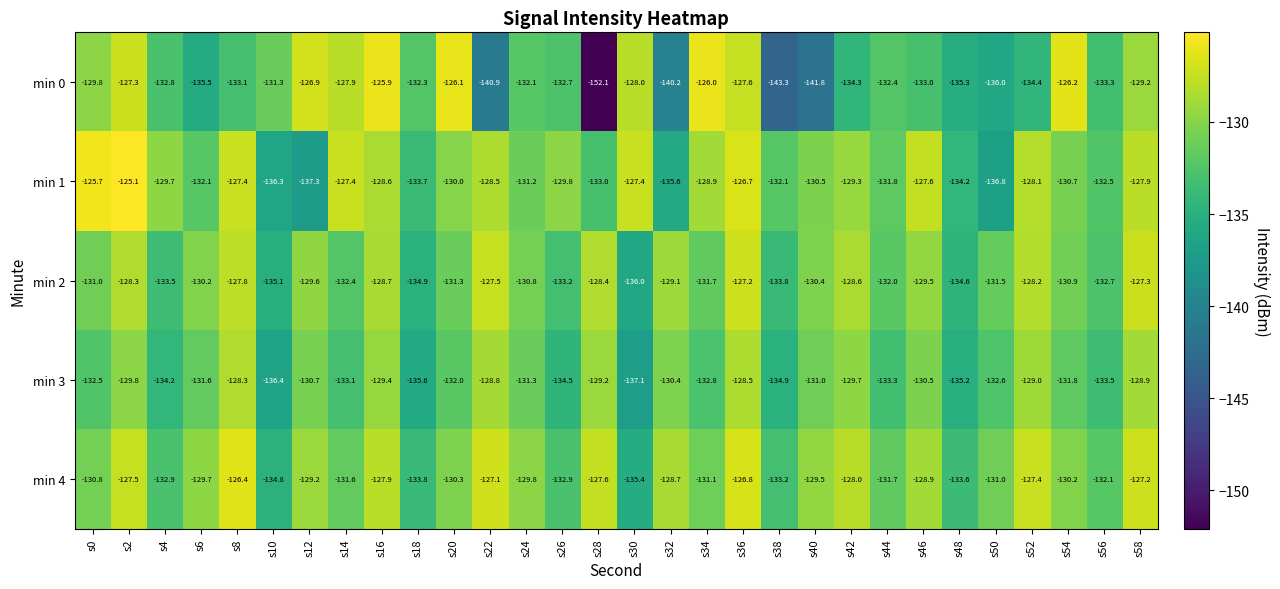

What is the sum of all min 2 values?

-3926.2